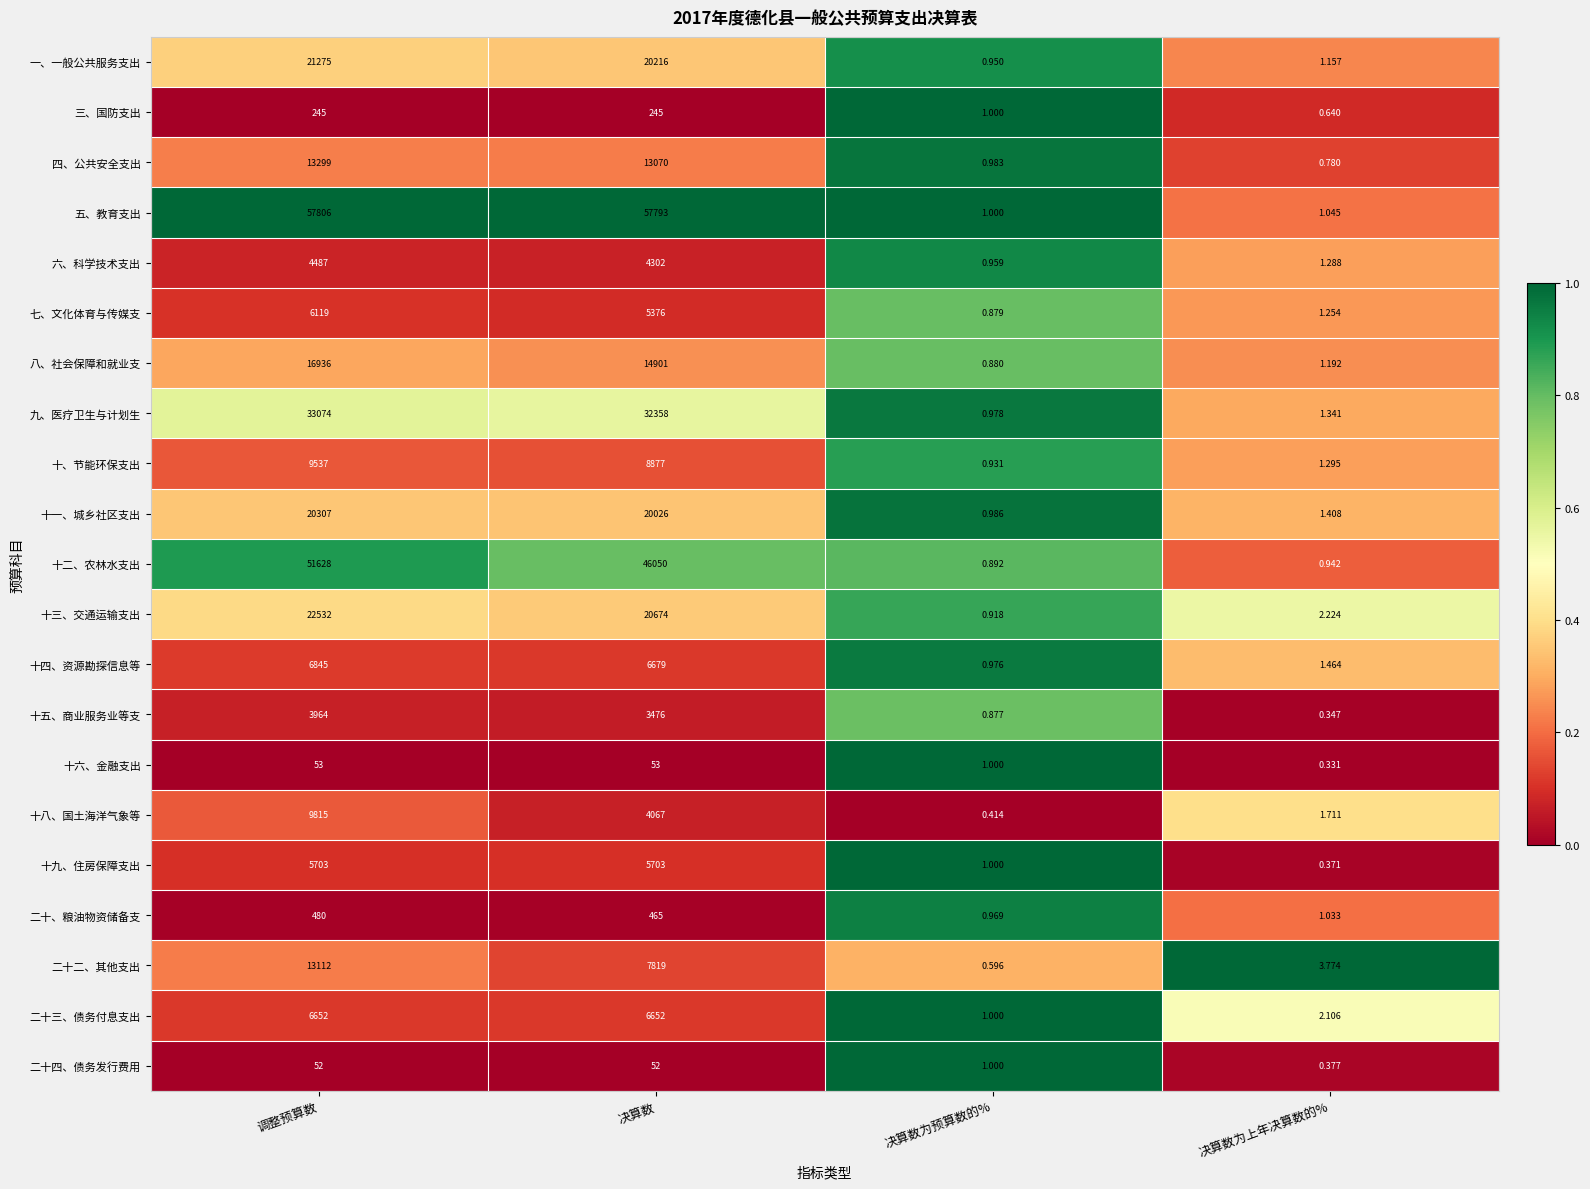

Between 决算数 and 决算数为上年决算数的%, which series saw the biggest shift?

五、教育支出